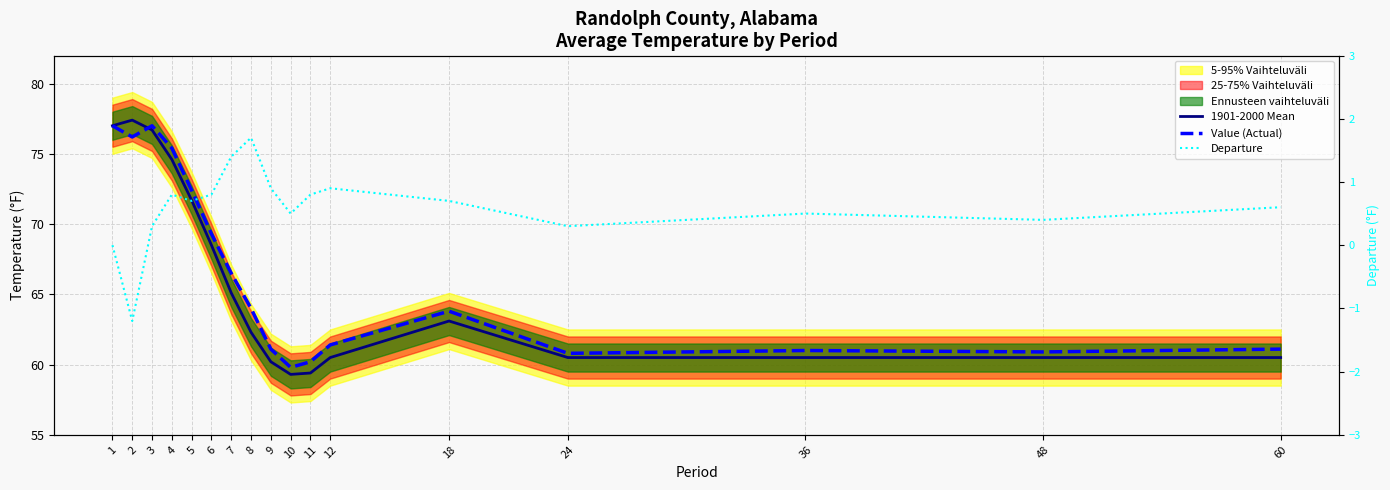

The value of Departure at 24 is 0.1. True or false?

False